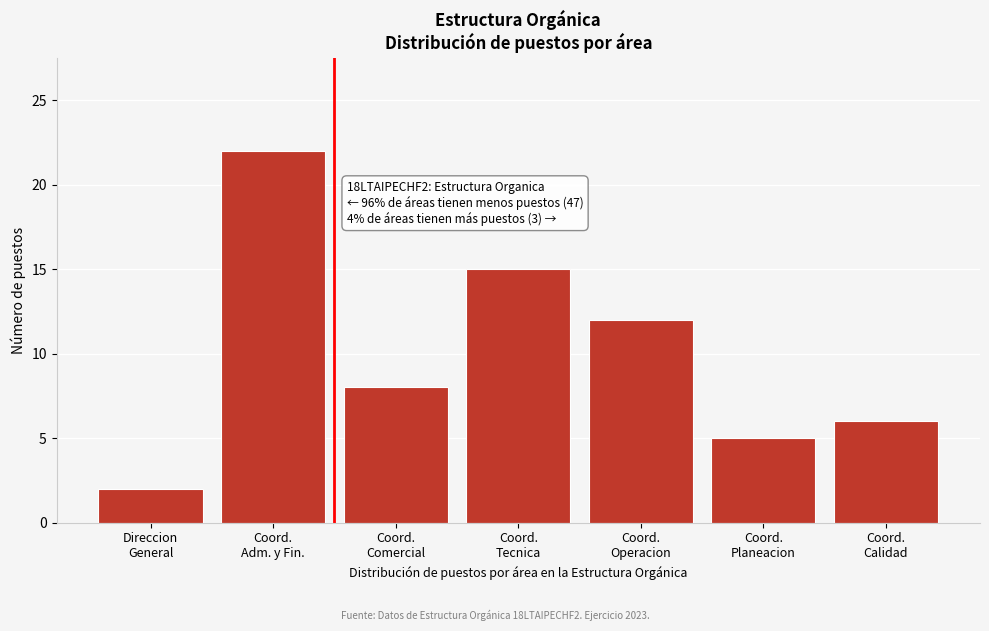

Reading left to right, transcribe all the data shown in this chart.

2	22	8	15	12	5	6